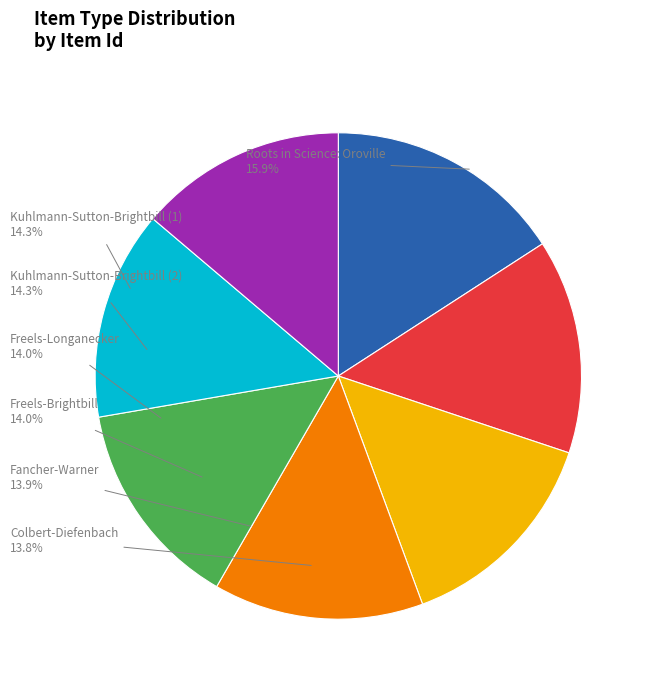

To the nearest percent, what portion does Colbert-Diefenbach represent?

14%